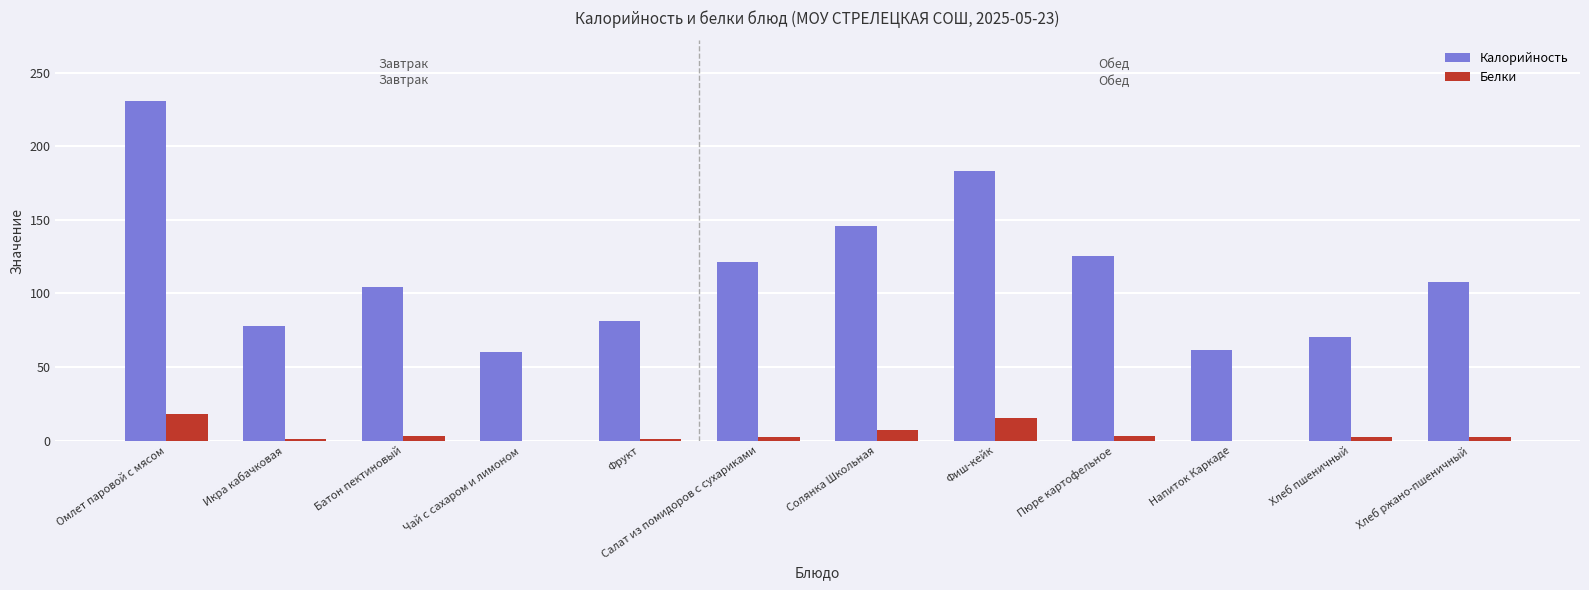

What is the maximum value for Калорийность?

230.4